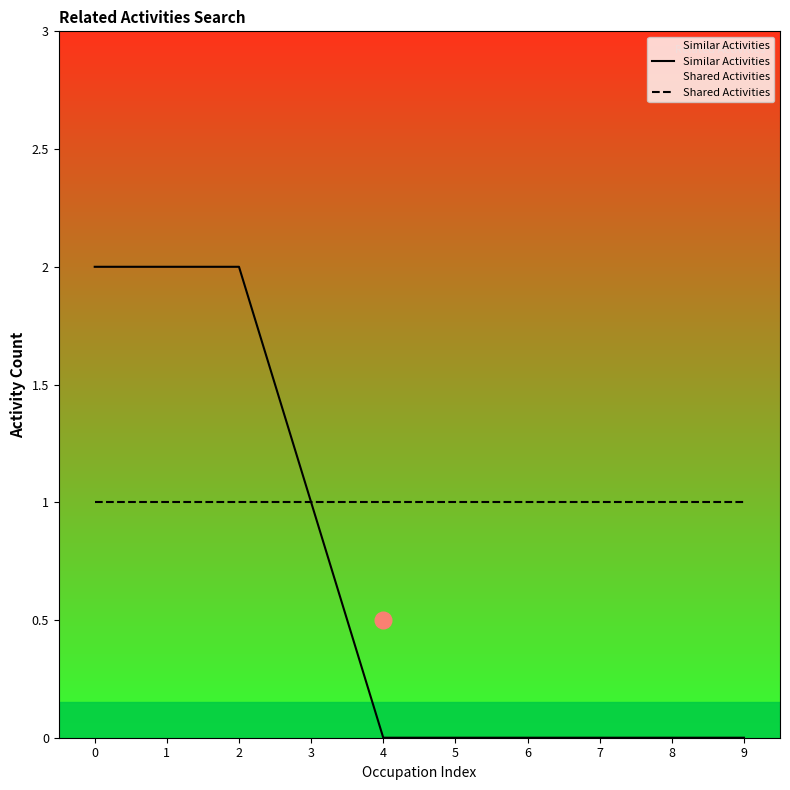

Count the number of categories in the chart.

10